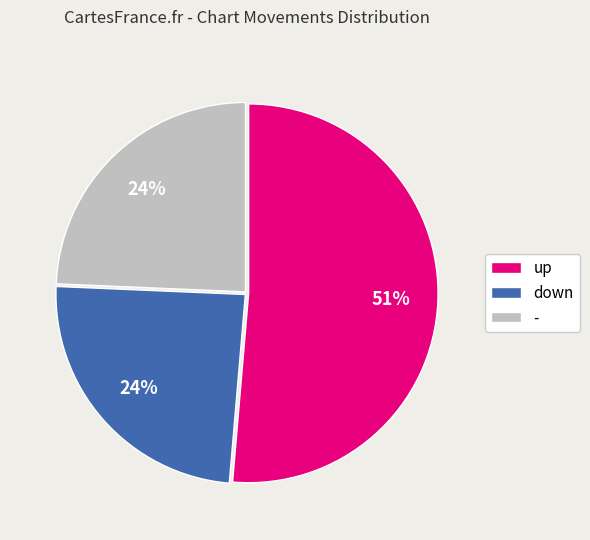

What percentage is the down slice, to the nearest percent?

24%